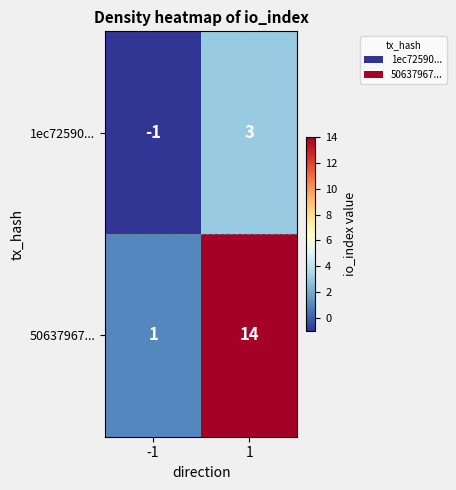

Is it true that 1ec72590... equals 2 at 1?

False